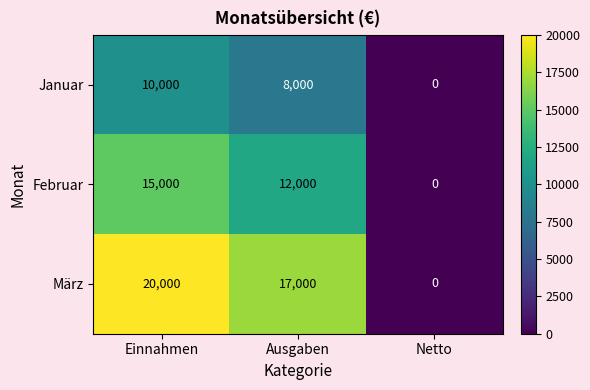

What is the total value across all series at Ausgaben?

37000